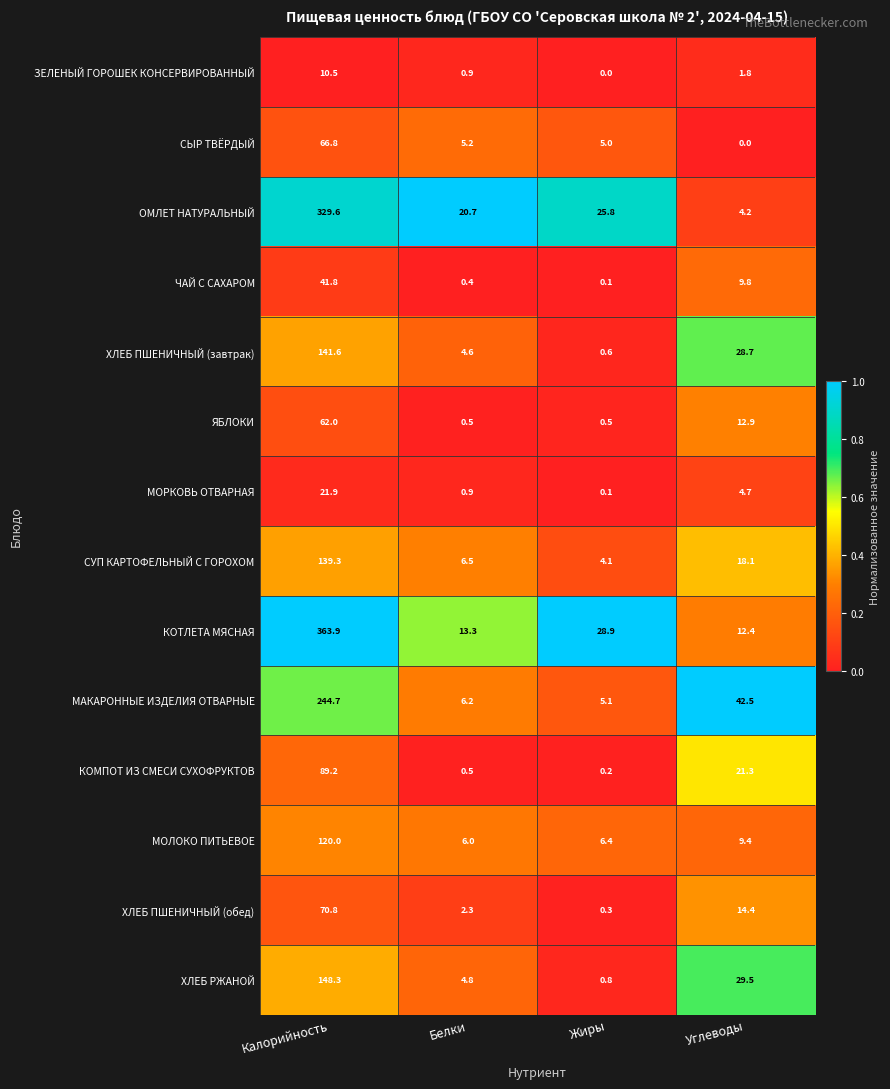

The value of КОТЛЕТА МЯСНАЯ at Калорийность is 514.5. True or false?

False